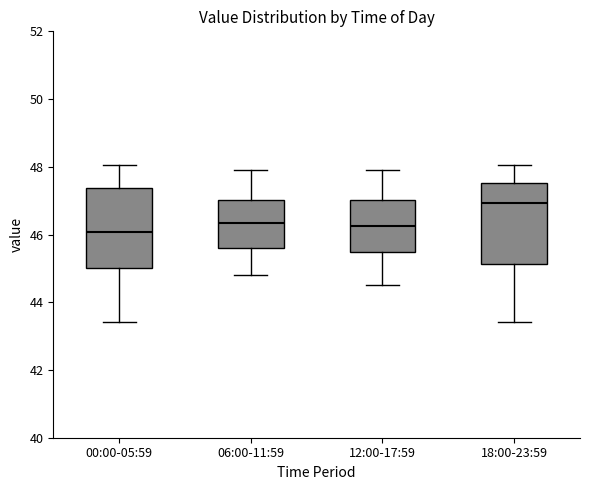

Where does the median line of the box for 12:00-17:59 sit on the y-axis? The values are not printed on the chart, so give them approximately, as read against the axis.

46.2